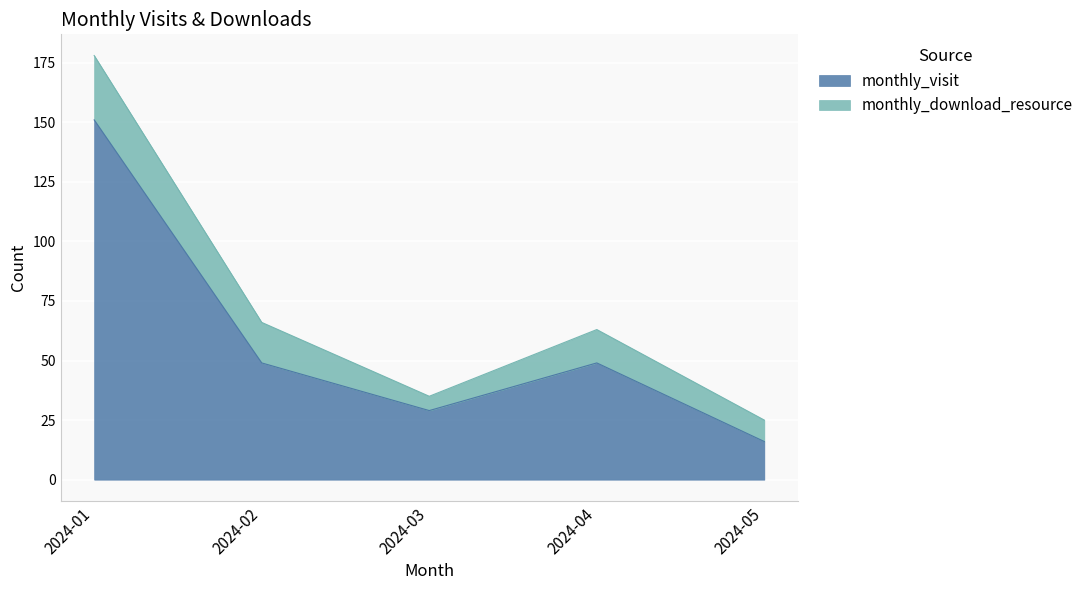

How many values are below 49?

2